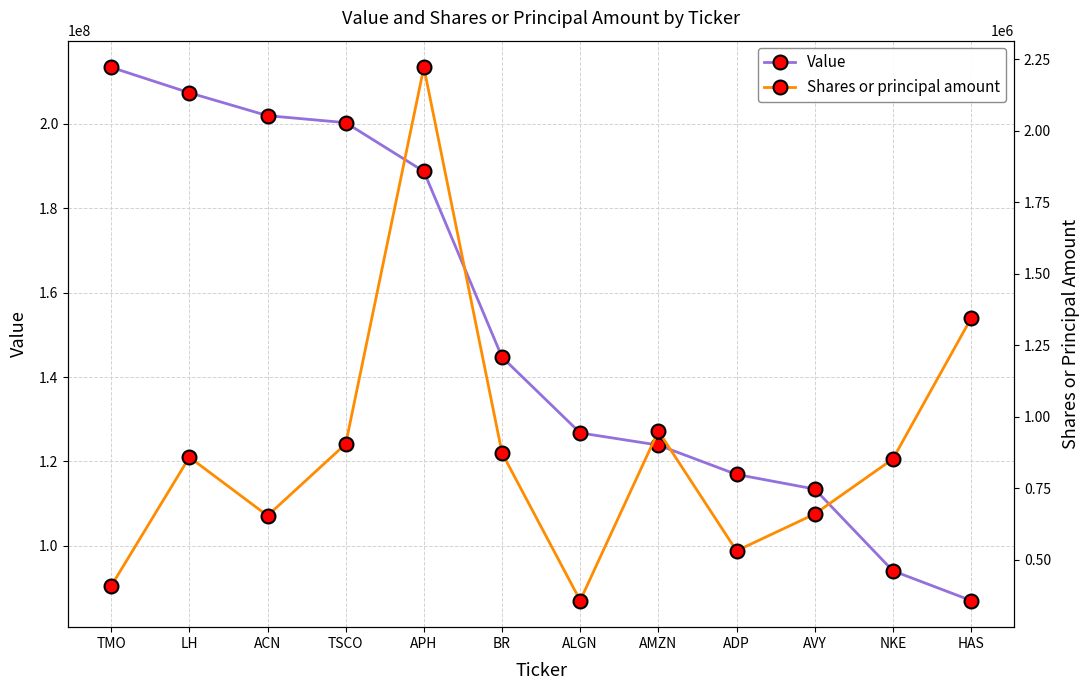

Reading left to right, extract all data points from this chart.

Value: TMO=213354876	LH=207329147	ACN=201903793	TSCO=200251367	APH=188697777	BR=144701715	ALGN=126761535	AMZN=123877618	ADP=116929279	AVY=113466234	NKE=94103006	HAS=87070248
Shares or principal amount: TMO=409160	LH=859171	ACN=654741	TSCO=905583	APH=2221613	BR=873667	ALGN=358414	AMZN=950706	ADP=532107	AVY=660570	NKE=852976	HAS=1344387